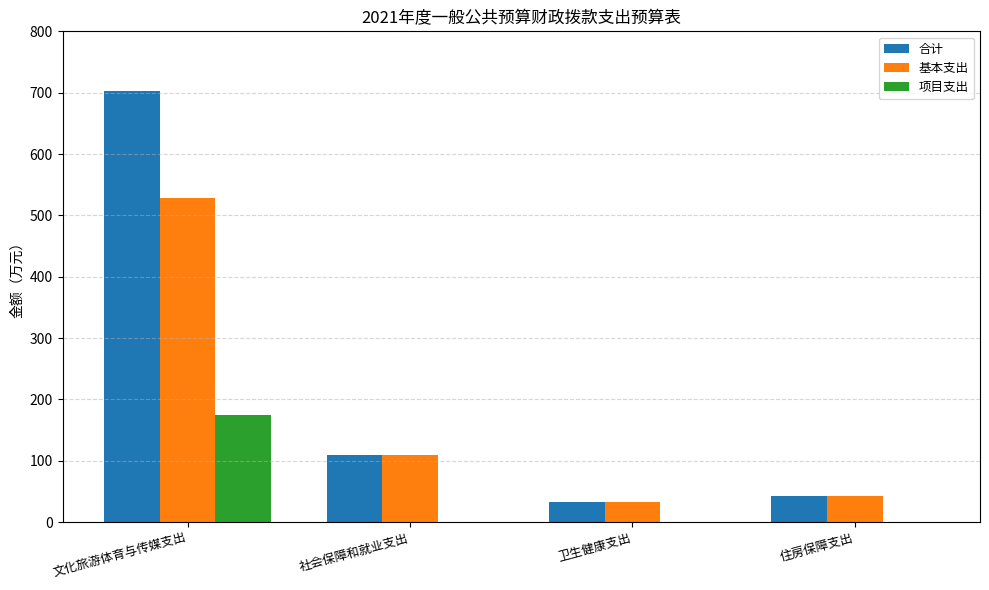

What is the maximum value shown in the chart?

702.3